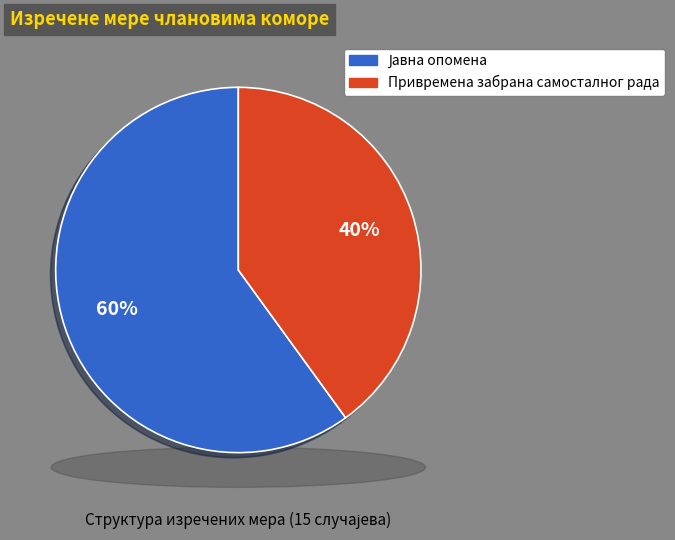

To the nearest percent, what is the difference between the Јавна опомена and Привремена забрана самосталног рада slice percentages?

20%